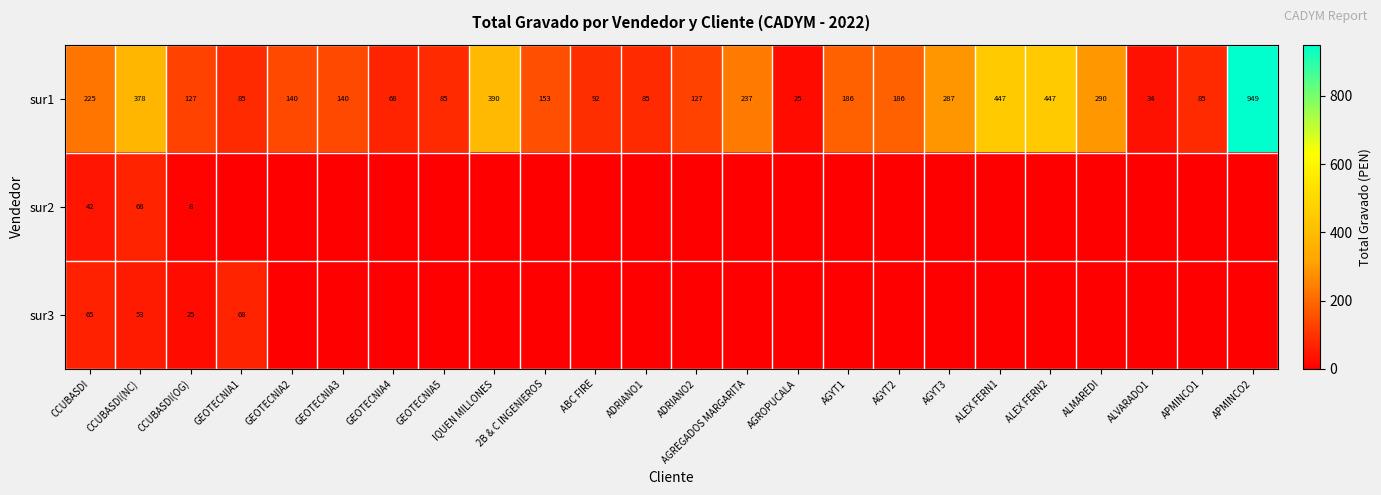

True or false: sur1 has a value of 127 at ADRIANO2.

True